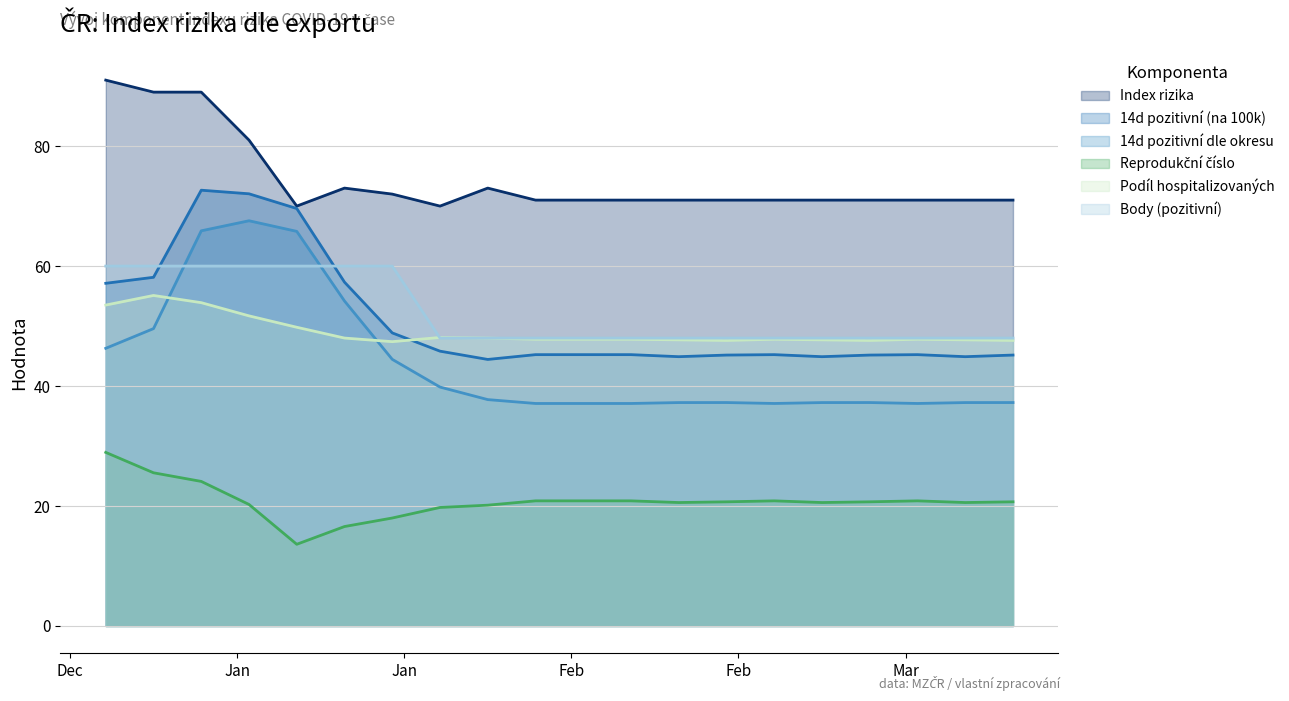

How many values in the 14d pozitivní (na 100k) series exceed 45?

16